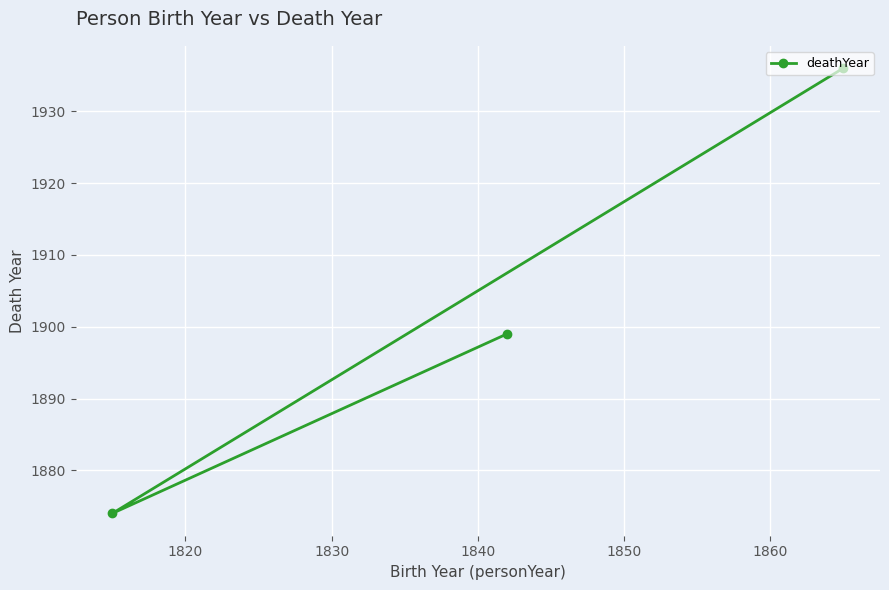

Reading left to right, transcribe all the data shown in this chart.

1874	1899	1936